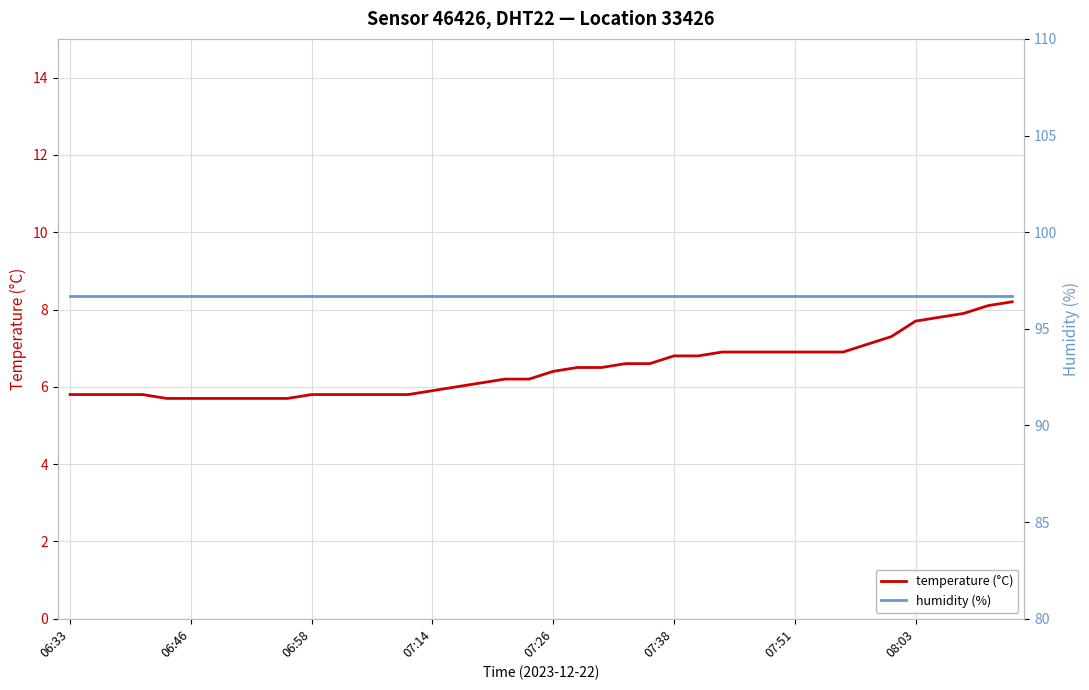

At how many categories does at least one series exceed 7?

40